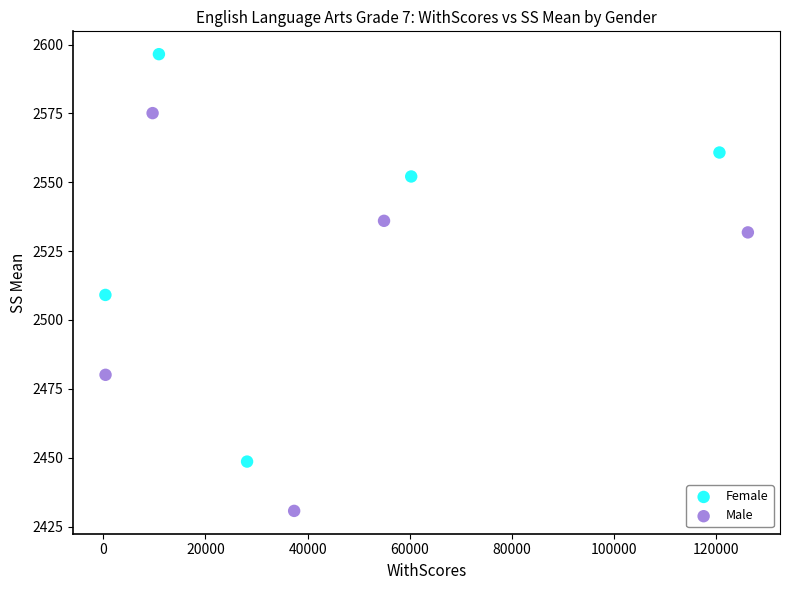

Which series has the largest Y range (max minus min)?

Female